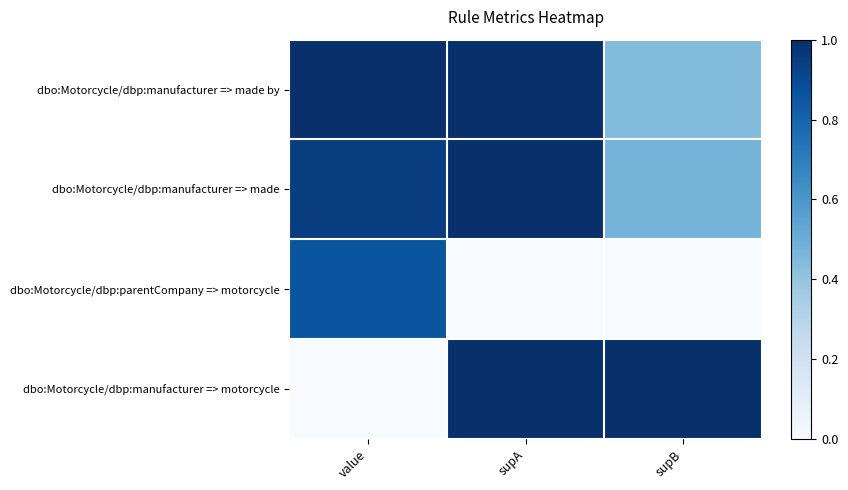

Between supA and supB, which series saw the biggest shift?

dbo:Motorcycle/dbp:manufacturer => made by